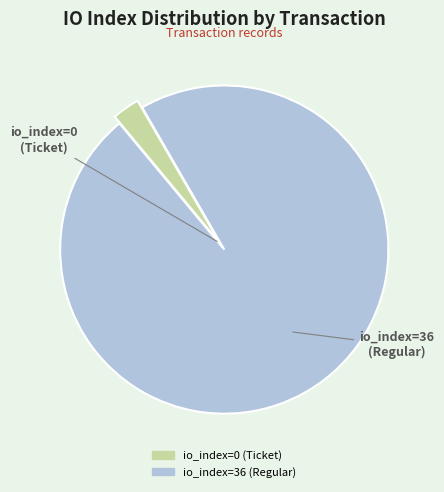

Do io_index=36 (Regular) and io_index=0 (Ticket) together represent more than half of the pie?

Yes